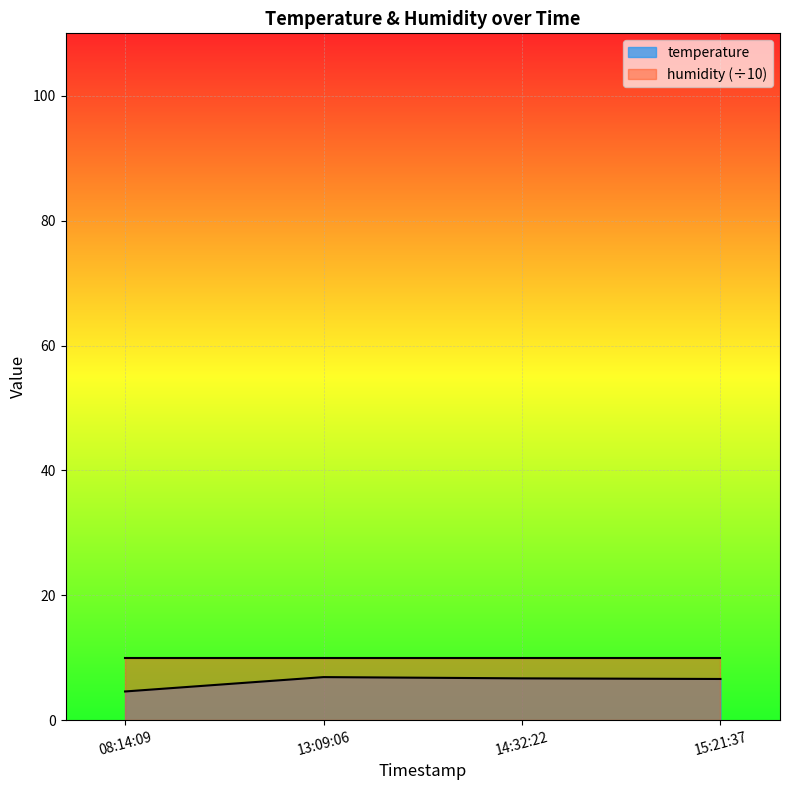

Which series has the widest spread of values?

temperature